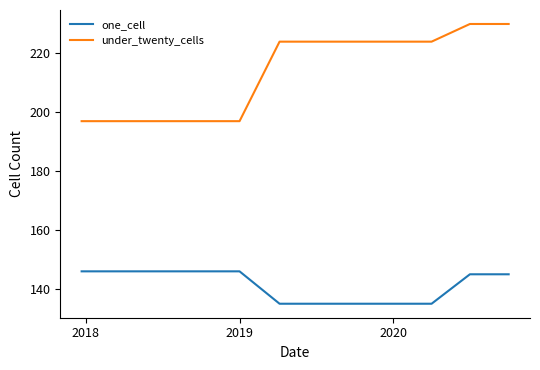

What is the difference between the maximum and minimum values in the one_cell series?

11